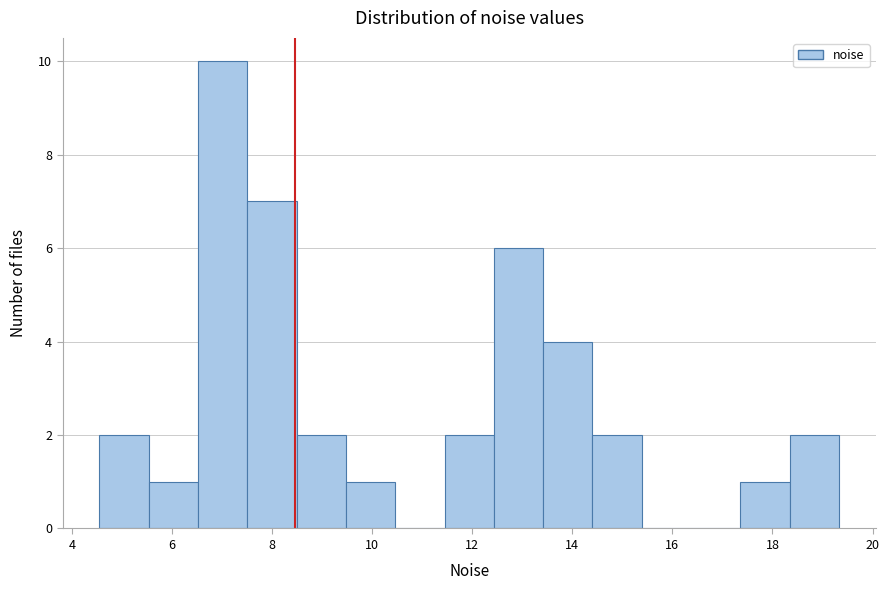

What is the height of the bar covering 13.4 to 14.4 on the x-axis? Neither the bar edges nor the heights are printed on the chart, so give them approximately, as read against the axes.

4